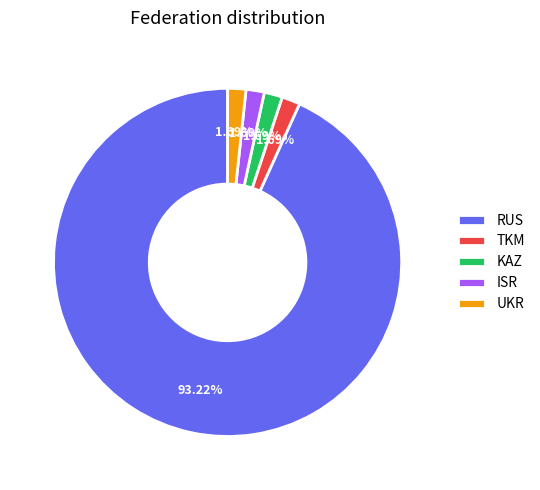

To the nearest percent, what portion does UKR represent?

2%